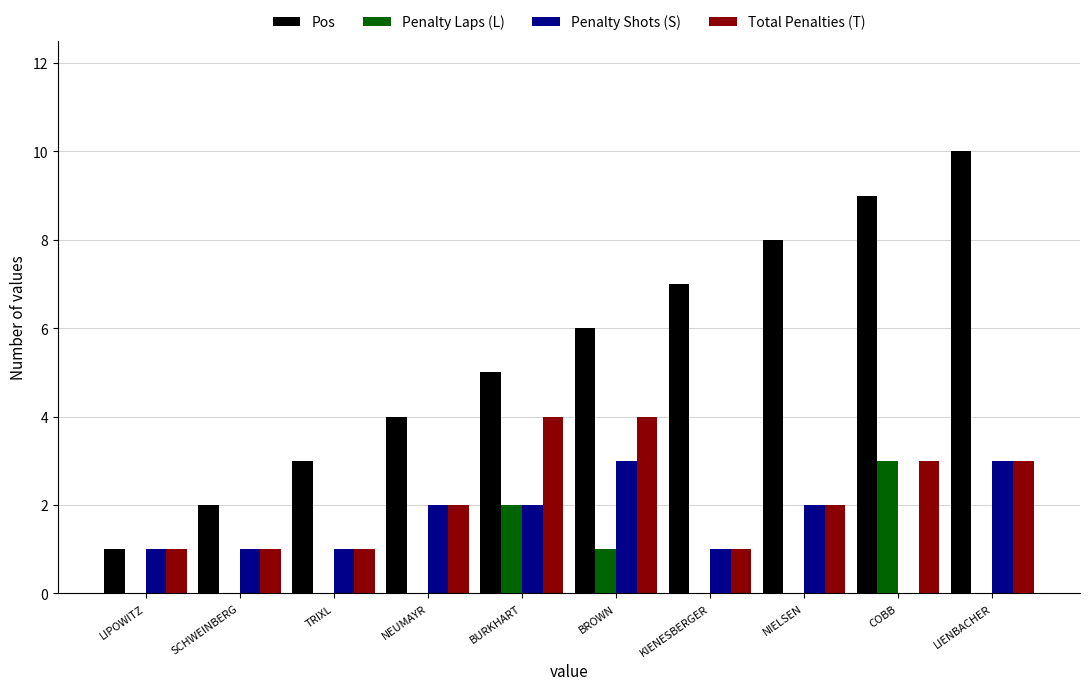

What are all the series names shown in the legend?

Pos, Penalty Laps (L), Penalty Shots (S), Total Penalties (T)